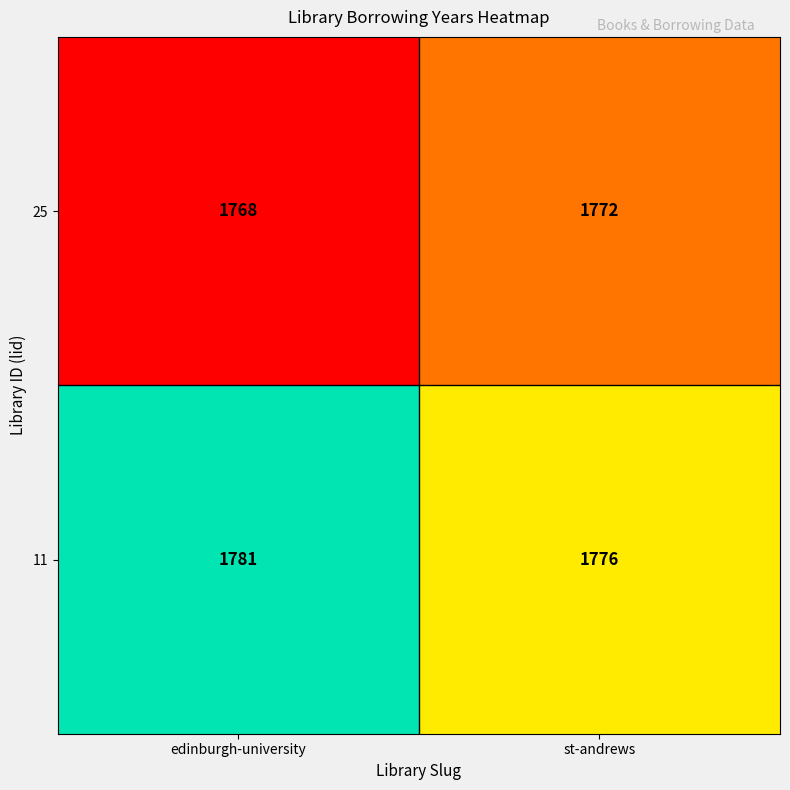

Which category has the highest value in the 25 series?

st-andrews